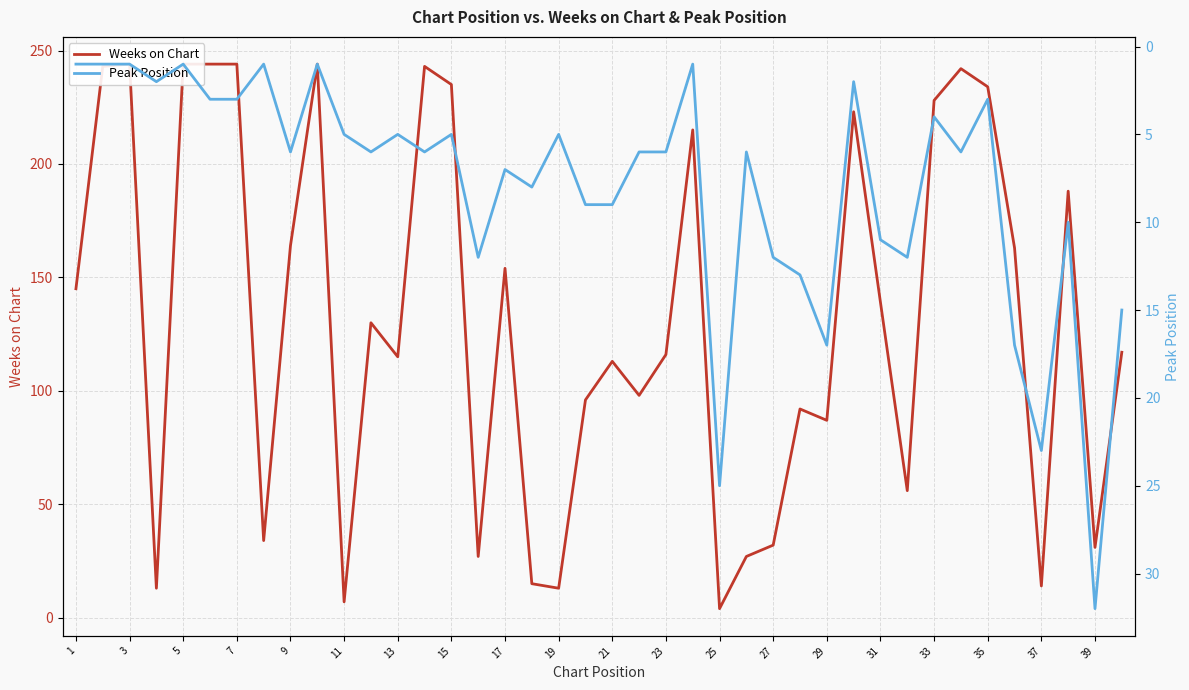

What is the difference between the maximum and minimum values in the Weeks on Chart series?

240